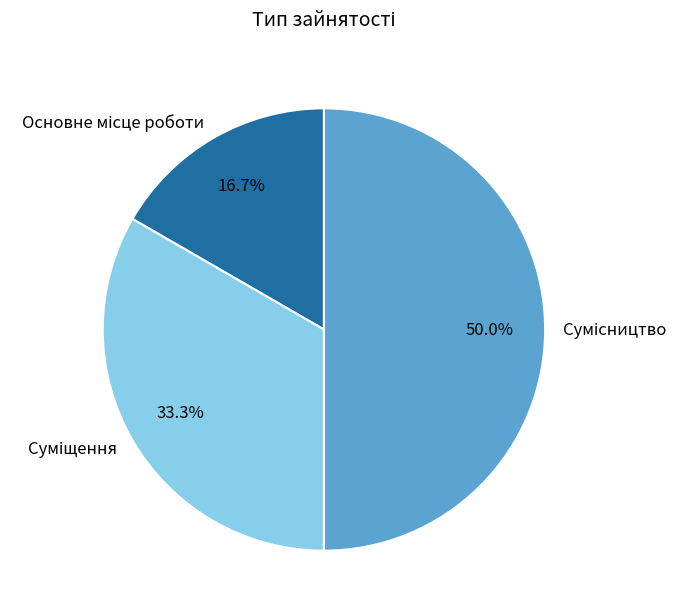

Count the number of slices in the pie.

3